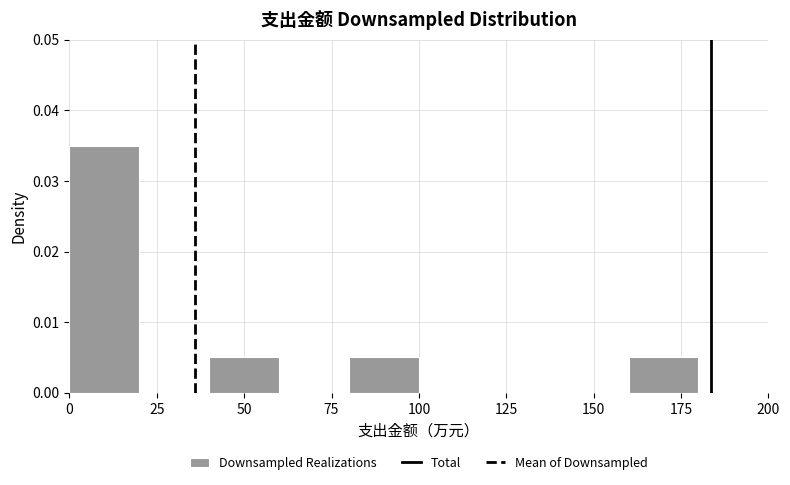

What is the height of the bar covering 80 to 100 on the x-axis? The values are not printed on the chart, so give them approximately, as read against the axis.

0.005